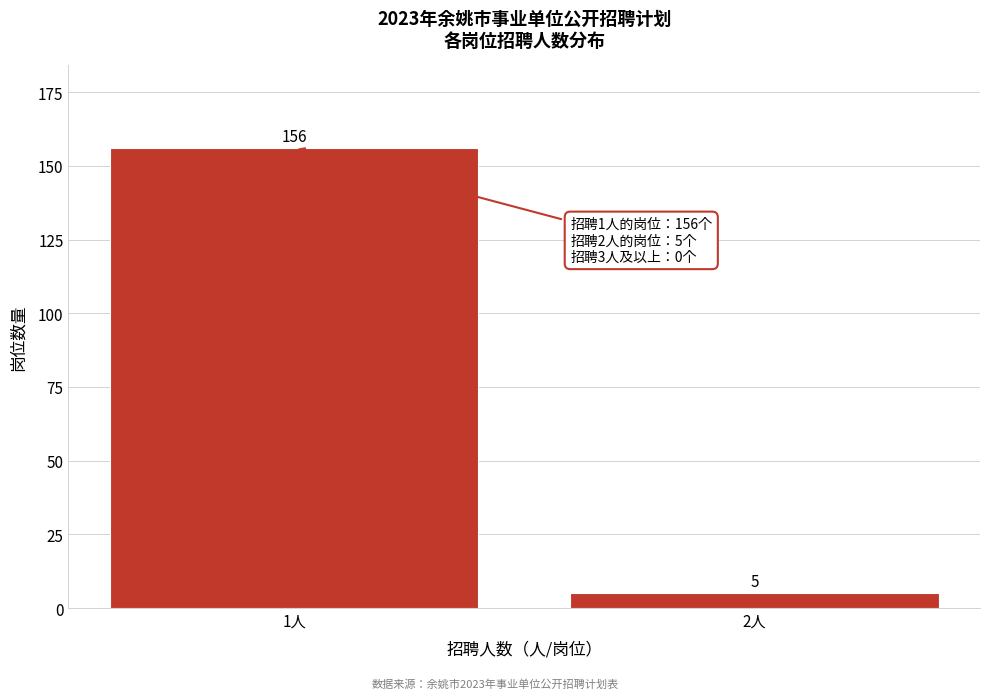

Reading left to right, list all the values displayed in this chart.

1人=156	2人=5